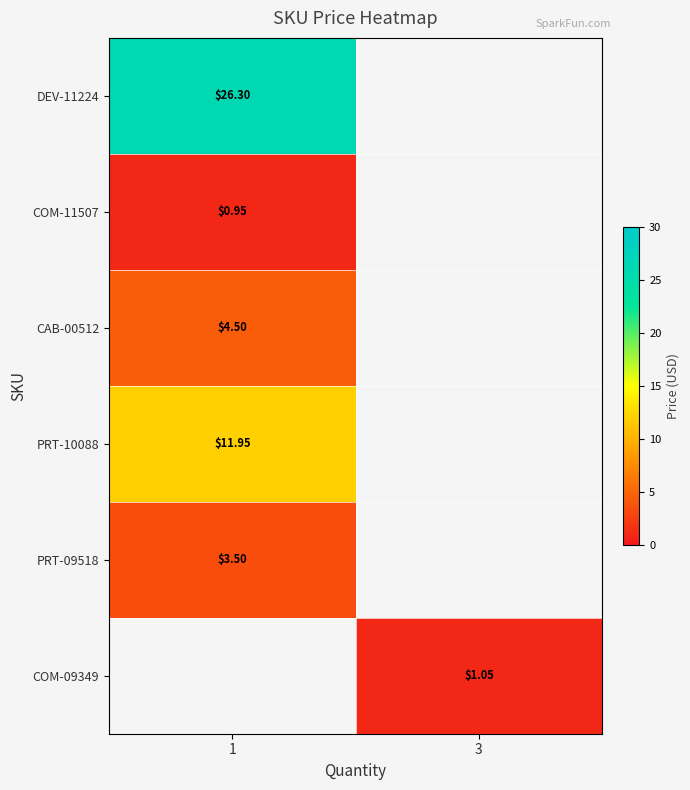

Is the value of DEV-11224 at 1 greater than the value of COM-09349 at 3?

Yes